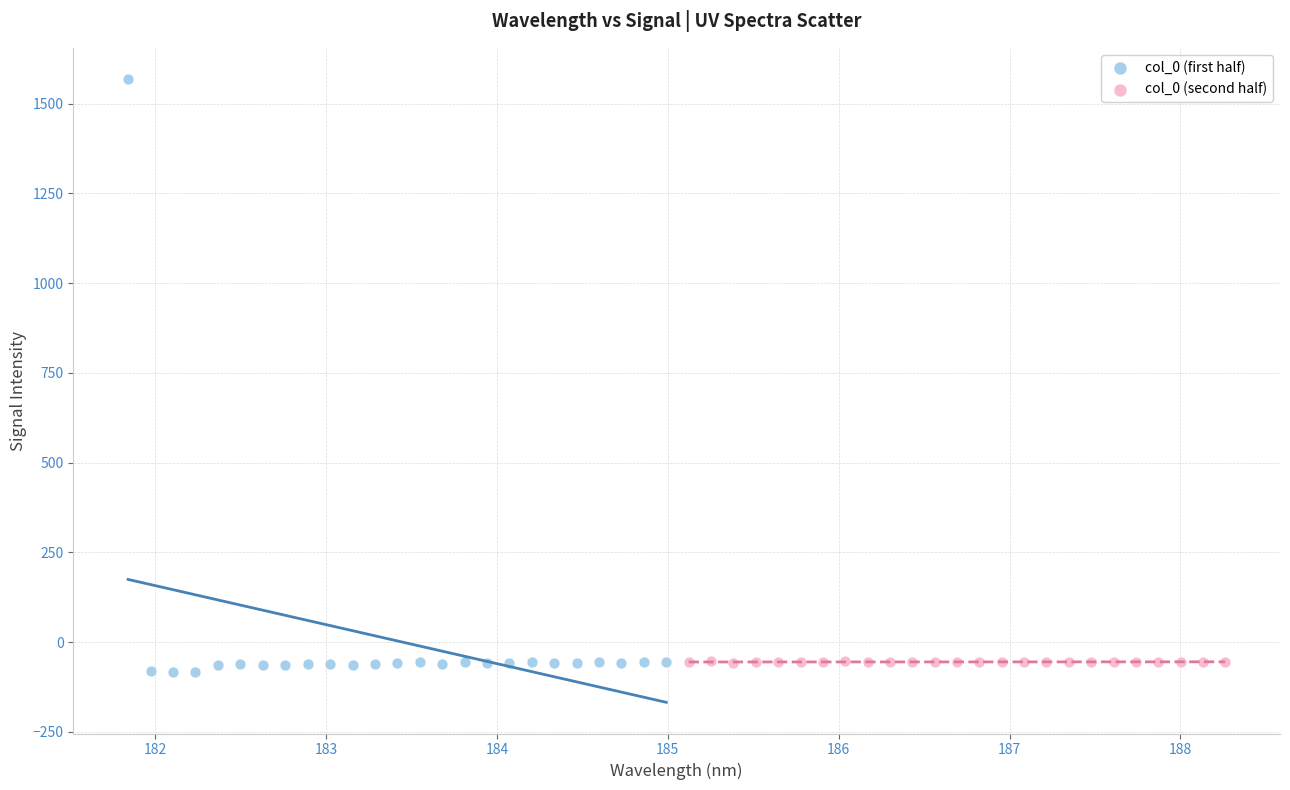

Which series has the widest spread of Y values?

col_0 (first half)